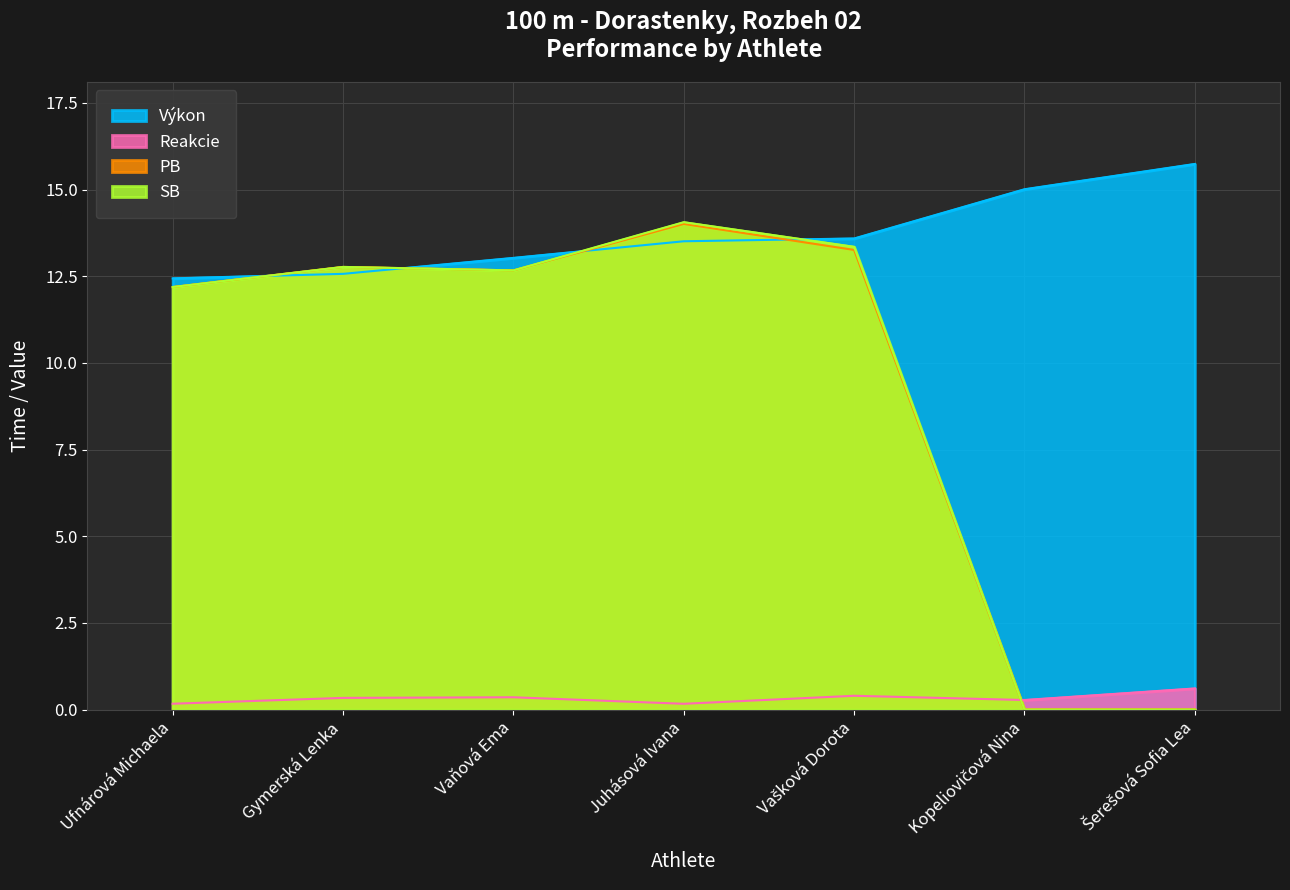

How many lines are shown in the chart?

4